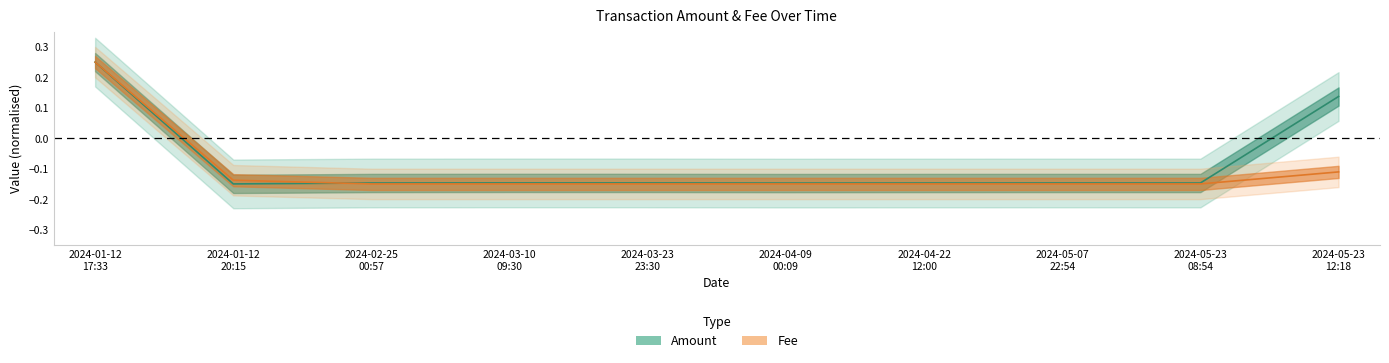

The Amount series shows -0.1 at 2024-04-09 00:09. True or false?

True